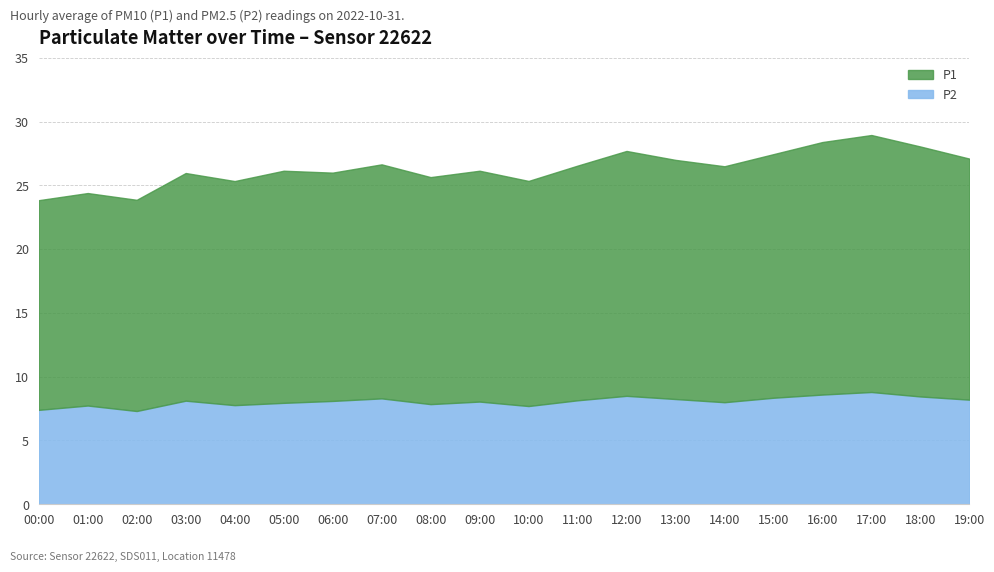

What is the spread (max minus min) of values at 07:00?

10.1